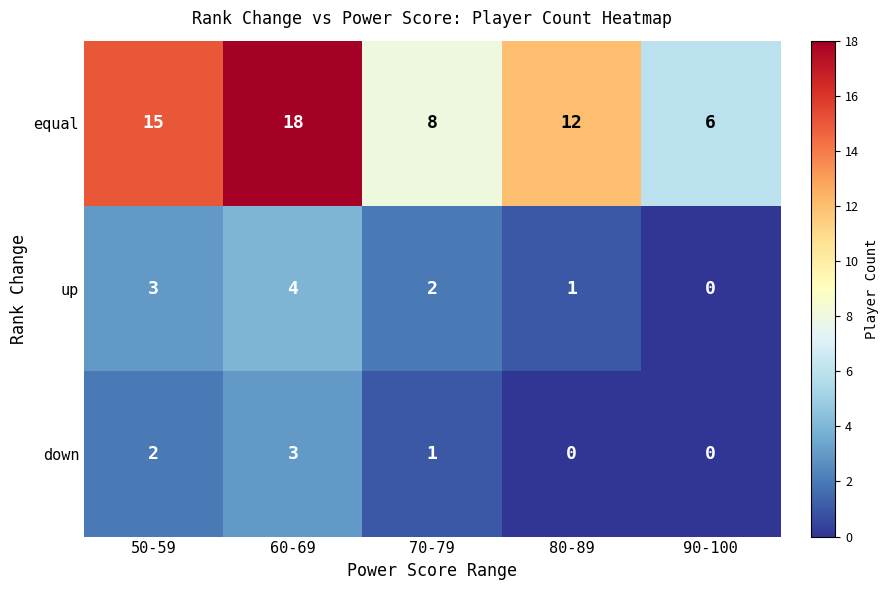

At 80-89, list the series in order from largest to smallest.

equal, up, down